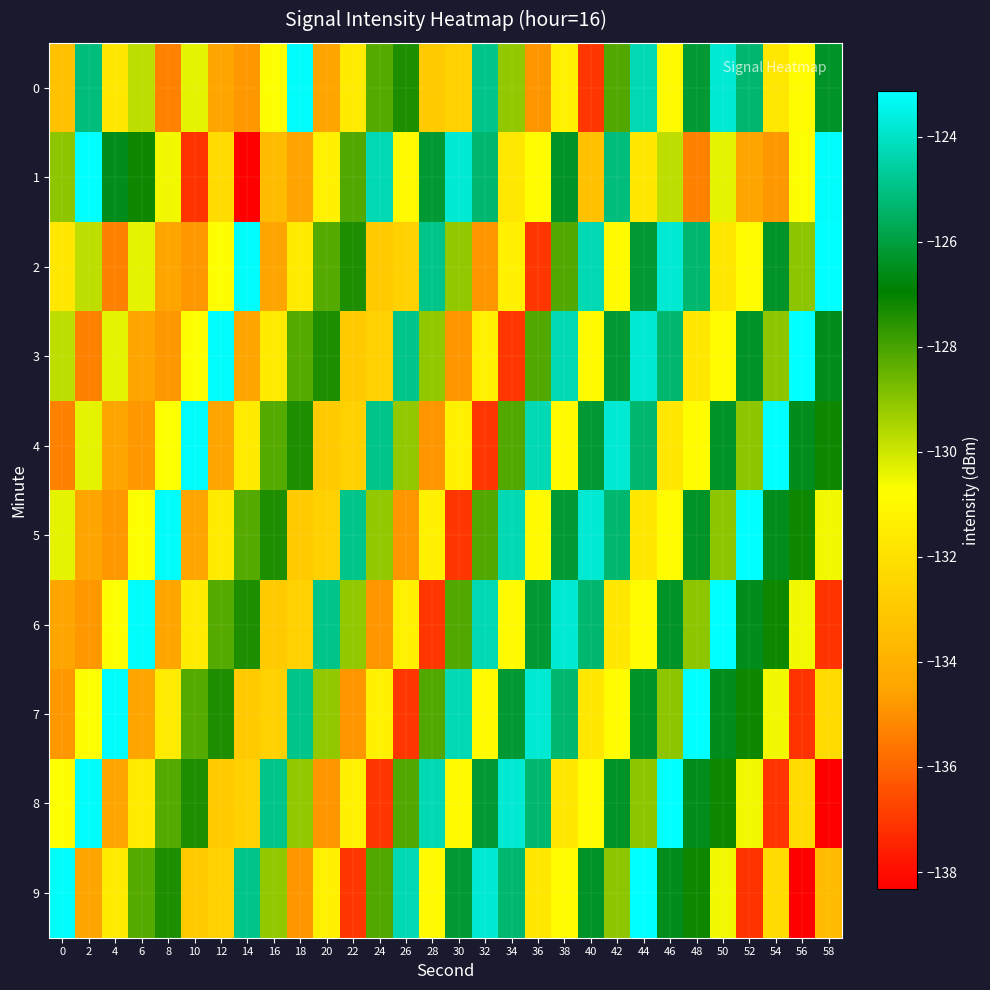

Reading left to right, list all the values displayed in this chart.

0: 0=-133.3	2=-125.1	4=-131.7	6=-129.7	8=-135.3	10=-130.4	12=-134.5	14=-134.8	16=-130.7	18=-123.2	20=-134.5	22=-131.6	24=-128.2	26=-127.4	28=-133.0	30=-132.7	32=-124.9	34=-129.1	36=-134.9	38=-131.3	40=-137.0	42=-128.2	44=-124.3	46=-131.0	48=-126.2	50=-123.8	52=-125.3	54=-131.7	56=-130.9	58=-126.3
1: 0=-129.0	2=-123.1	4=-126.5	6=-127.2	8=-130.5	10=-137.1	12=-132.2	14=-138.3	16=-133.6	18=-134.6	20=-131.3	22=-128.2	24=-124.3	26=-131.0	28=-126.2	30=-123.8	32=-125.3	34=-131.7	36=-130.9	38=-126.3	40=-133.3	42=-125.1	44=-131.7	46=-129.7	48=-135.3	50=-130.4	52=-134.5	54=-134.8	56=-130.7	58=-123.2
2: 0=-131.7	2=-129.7	4=-135.3	6=-130.4	8=-134.5	10=-134.8	12=-130.7	14=-123.2	16=-134.5	18=-131.6	20=-128.2	22=-127.4	24=-133.0	26=-132.7	28=-124.9	30=-129.1	32=-134.9	34=-131.3	36=-137.0	38=-128.2	40=-124.3	42=-131.0	44=-126.2	46=-123.8	48=-125.3	50=-131.7	52=-130.9	54=-126.3	56=-129.0	58=-123.1
3: 0=-129.7	2=-135.3	4=-130.4	6=-134.5	8=-134.8	10=-130.7	12=-123.2	14=-134.5	16=-131.6	18=-128.2	20=-127.4	22=-133.0	24=-132.7	26=-124.9	28=-129.1	30=-134.9	32=-131.3	34=-137.0	36=-128.2	38=-124.3	40=-131.0	42=-126.2	44=-123.8	46=-125.3	48=-131.7	50=-130.9	52=-126.3	54=-129.0	56=-123.1	58=-126.5
4: 0=-135.3	2=-130.4	4=-134.5	6=-134.8	8=-130.7	10=-123.2	12=-134.5	14=-131.6	16=-128.2	18=-127.4	20=-133.0	22=-132.7	24=-124.9	26=-129.1	28=-134.9	30=-131.3	32=-137.0	34=-128.2	36=-124.3	38=-131.0	40=-126.2	42=-123.8	44=-125.3	46=-131.7	48=-130.9	50=-126.3	52=-129.0	54=-123.1	56=-126.5	58=-127.2
5: 0=-130.4	2=-134.5	4=-134.8	6=-130.7	8=-123.2	10=-134.5	12=-131.6	14=-128.2	16=-127.4	18=-133.0	20=-132.7	22=-124.9	24=-129.1	26=-134.9	28=-131.3	30=-137.0	32=-128.2	34=-124.3	36=-131.0	38=-126.2	40=-123.8	42=-125.3	44=-131.7	46=-130.9	48=-126.3	50=-129.0	52=-123.1	54=-126.5	56=-127.2	58=-130.5
6: 0=-134.5	2=-134.8	4=-130.7	6=-123.2	8=-134.5	10=-131.6	12=-128.2	14=-127.4	16=-133.0	18=-132.7	20=-124.9	22=-129.1	24=-134.9	26=-131.3	28=-137.0	30=-128.2	32=-124.3	34=-131.0	36=-126.2	38=-123.8	40=-125.3	42=-131.7	44=-130.9	46=-126.3	48=-129.0	50=-123.1	52=-126.5	54=-127.2	56=-130.5	58=-137.1
7: 0=-134.8	2=-130.7	4=-123.2	6=-134.5	8=-131.6	10=-128.2	12=-127.4	14=-133.0	16=-132.7	18=-124.9	20=-129.1	22=-134.9	24=-131.3	26=-137.0	28=-128.2	30=-124.3	32=-131.0	34=-126.2	36=-123.8	38=-125.3	40=-131.7	42=-130.9	44=-126.3	46=-129.0	48=-123.1	50=-126.5	52=-127.2	54=-130.5	56=-137.1	58=-132.2
8: 0=-130.7	2=-123.2	4=-134.5	6=-131.6	8=-128.2	10=-127.4	12=-133.0	14=-132.7	16=-124.9	18=-129.1	20=-134.9	22=-131.3	24=-137.0	26=-128.2	28=-124.3	30=-131.0	32=-126.2	34=-123.8	36=-125.3	38=-131.7	40=-130.9	42=-126.3	44=-129.0	46=-123.1	48=-126.5	50=-127.2	52=-130.5	54=-137.1	56=-132.2	58=-138.3
9: 0=-123.2	2=-134.5	4=-131.6	6=-128.2	8=-127.4	10=-133.0	12=-132.7	14=-124.9	16=-129.1	18=-134.9	20=-131.3	22=-137.0	24=-128.2	26=-124.3	28=-131.0	30=-126.2	32=-123.8	34=-125.3	36=-131.7	38=-130.9	40=-126.3	42=-129.0	44=-123.1	46=-126.5	48=-127.2	50=-130.5	52=-137.1	54=-132.2	56=-138.3	58=-133.6